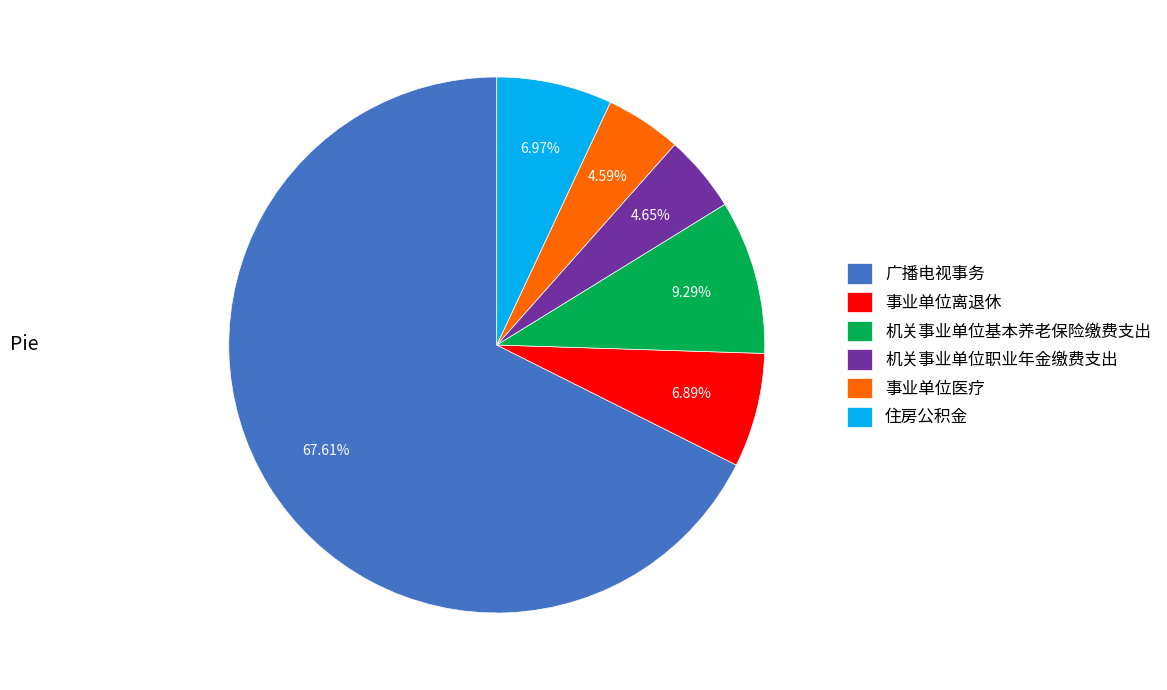

What percentage is the 事业单位医疗 slice, to the nearest percent?

5%